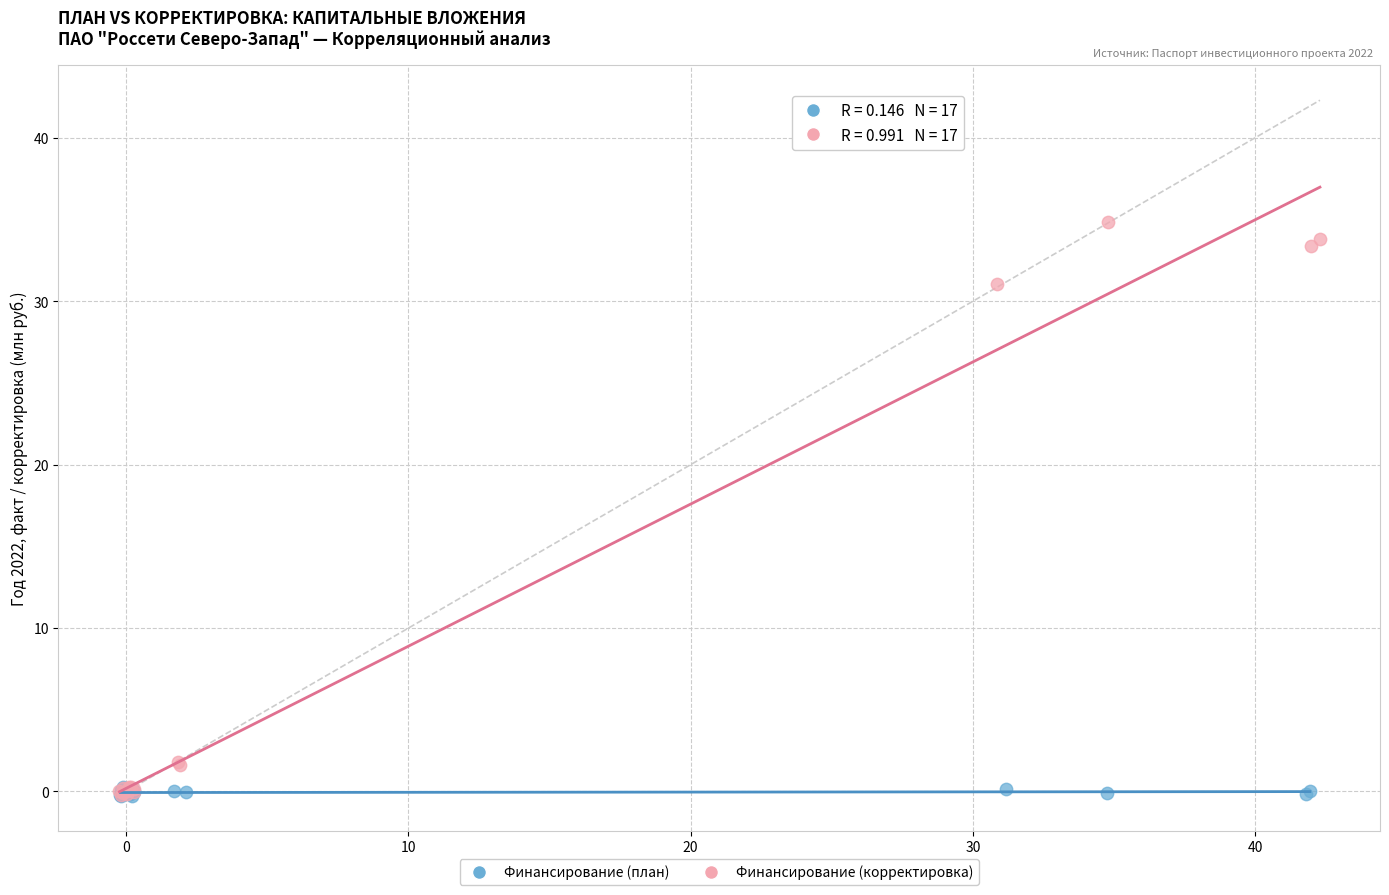

Which series has the largest Y range (max minus min)?

Финансирование (корректировка)